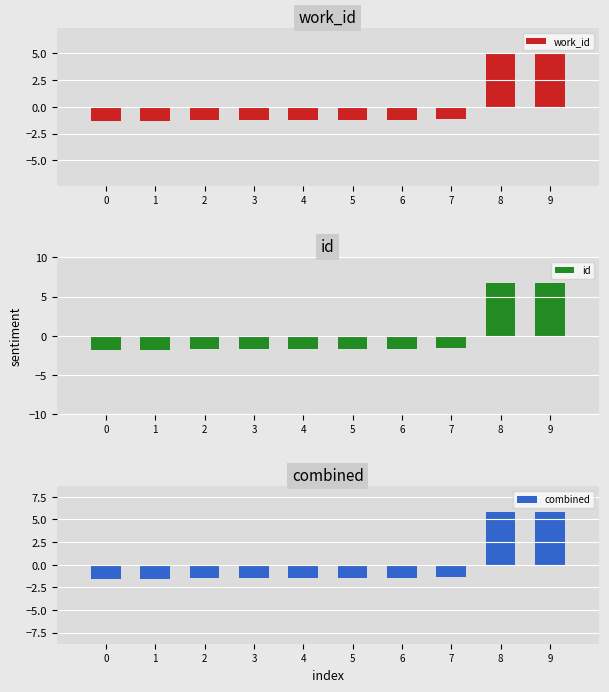

The combined series shows -1.0 at 7. True or false?

False